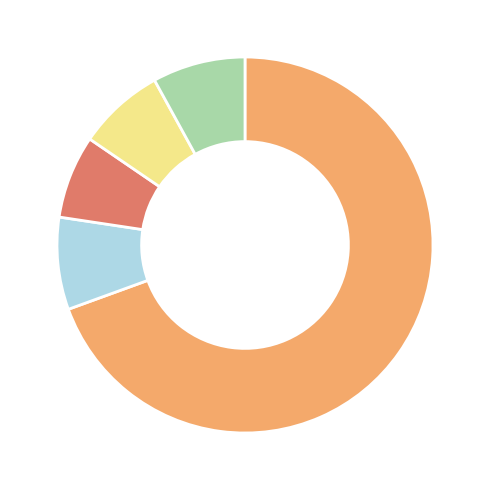

How many slices are in this pie chart?

5